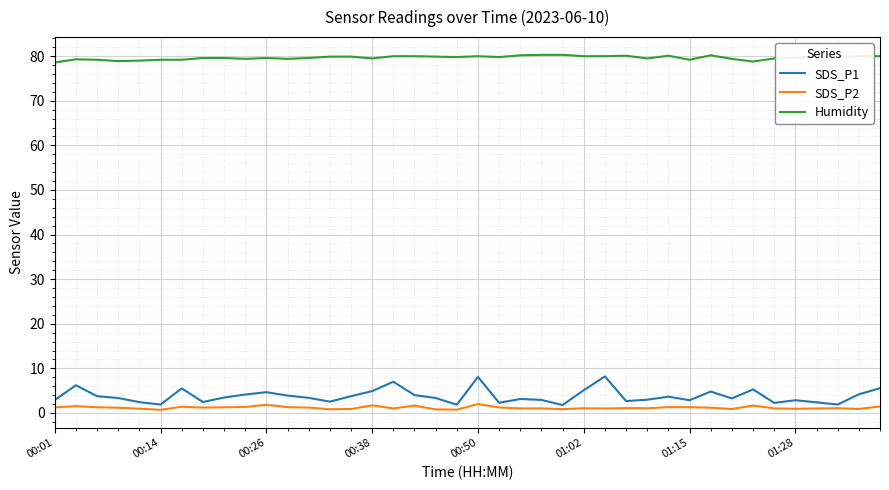

What is the maximum value shown in the chart?

80.3